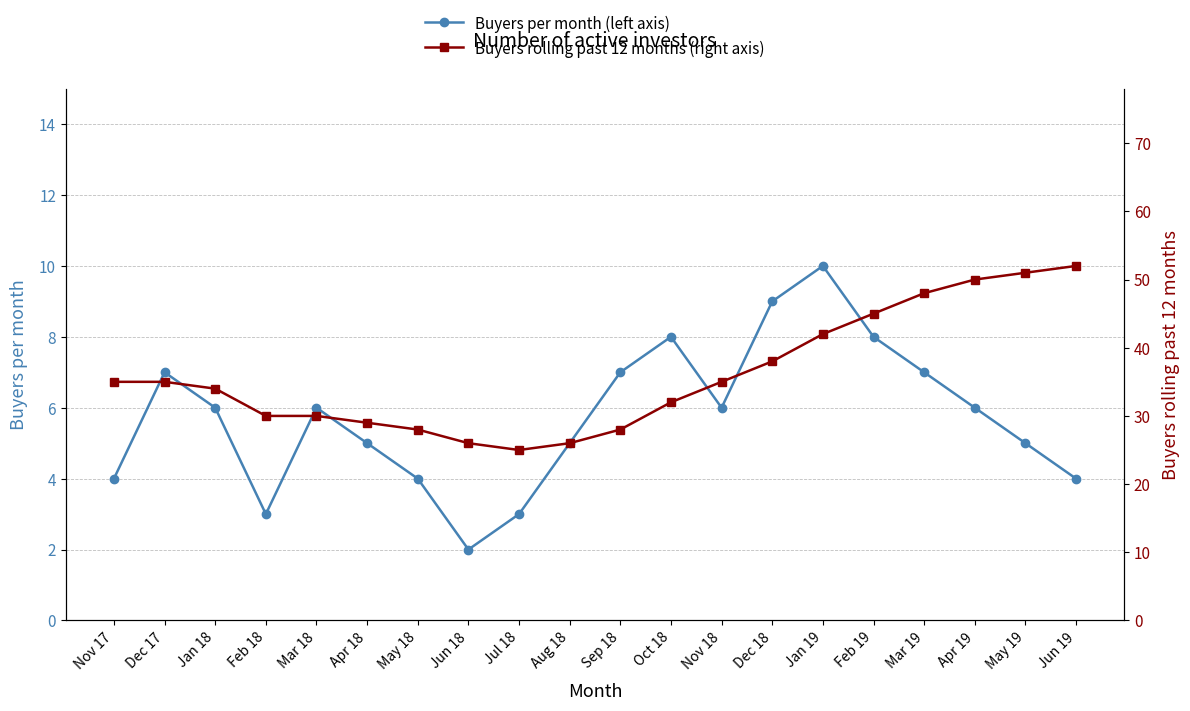

Reading left to right, extract all data points from this chart.

Buyers per month (left axis): Nov 17=4	Dec 17=7	Jan 18=6	Feb 18=3	Mar 18=6	Apr 18=5	May 18=4	Jun 18=2	Jul 18=3	Aug 18=5	Sep 18=7	Oct 18=8	Nov 18=6	Dec 18=9	Jan 19=10	Feb 19=8	Mar 19=7	Apr 19=6	May 19=5	Jun 19=4
Buyers rolling past 12 months (right axis): Nov 17=35	Dec 17=35	Jan 18=34	Feb 18=30	Mar 18=30	Apr 18=29	May 18=28	Jun 18=26	Jul 18=25	Aug 18=26	Sep 18=28	Oct 18=32	Nov 18=35	Dec 18=38	Jan 19=42	Feb 19=45	Mar 19=48	Apr 19=50	May 19=51	Jun 19=52